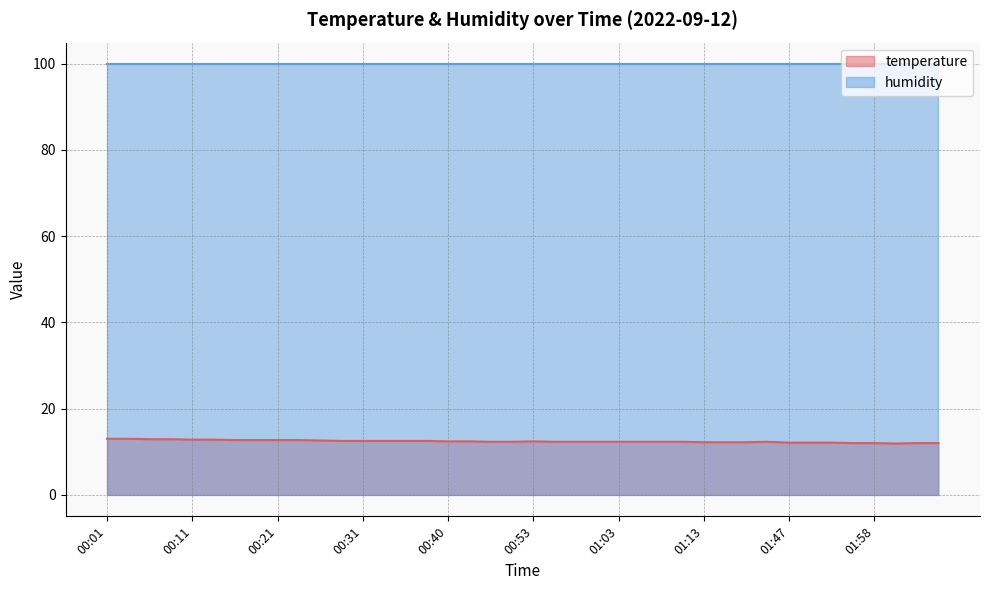

Rank the series by their maximum value, from lowest to highest.

temperature, humidity